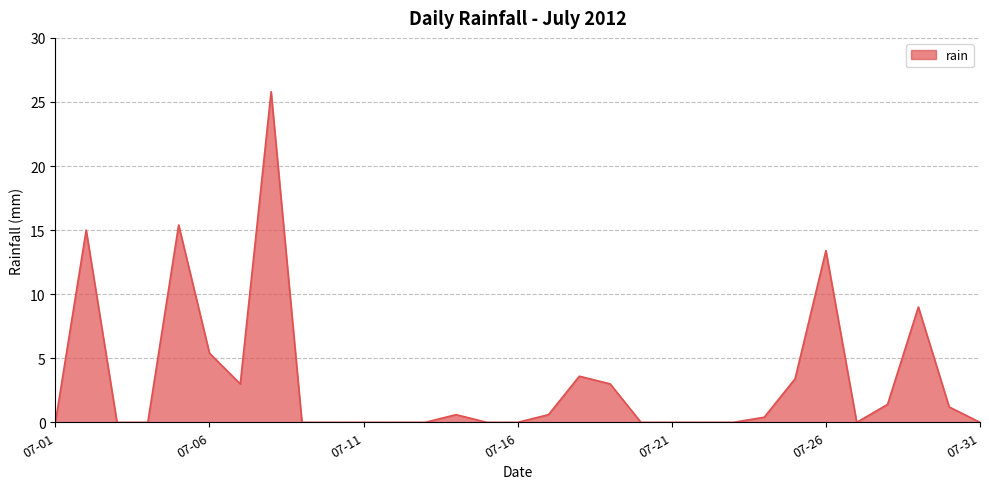

What is the difference between the maximum and minimum values?

25.8